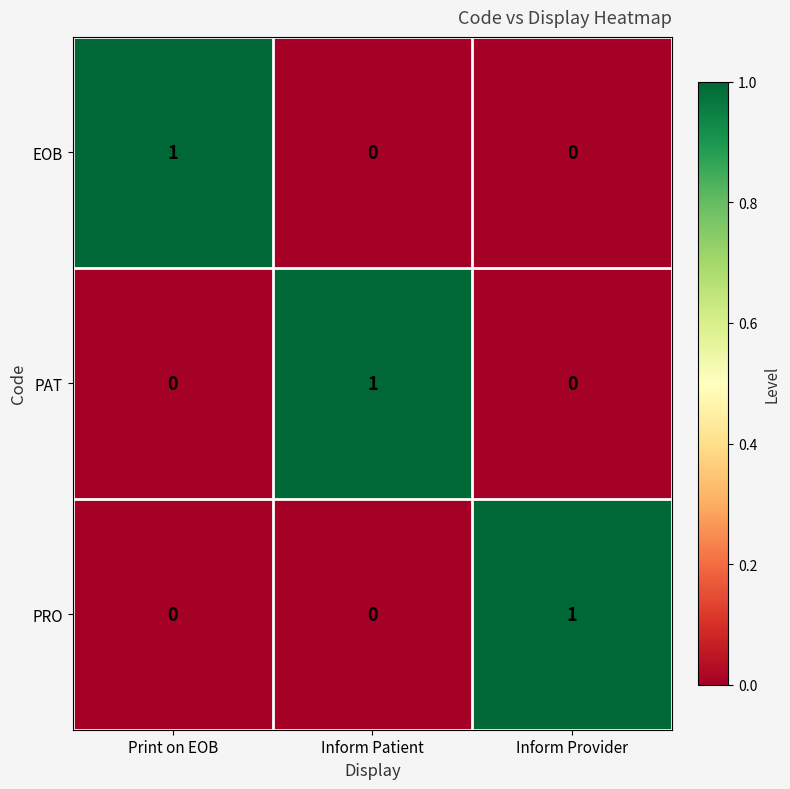

Count the PRO values in the range 0 to 1.

3